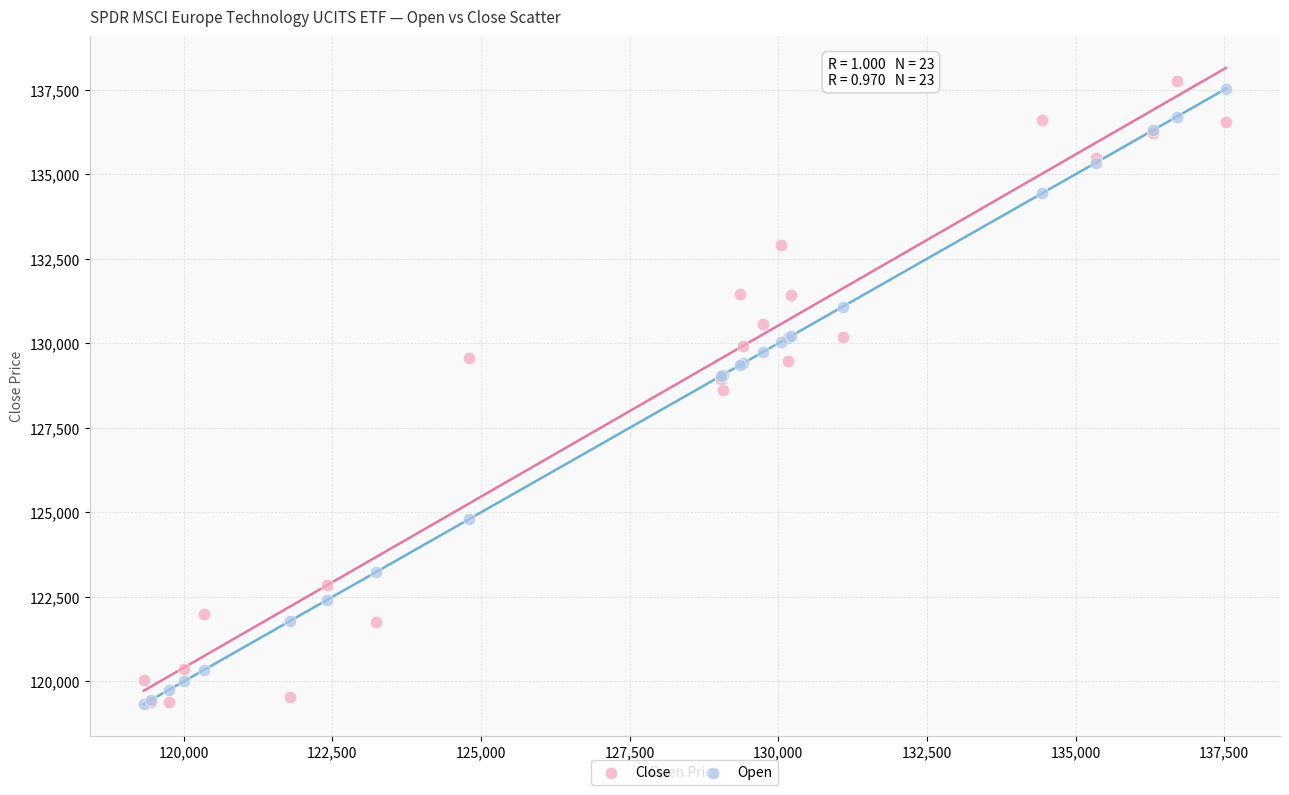

What are all the series names shown in the legend?

Close, Open